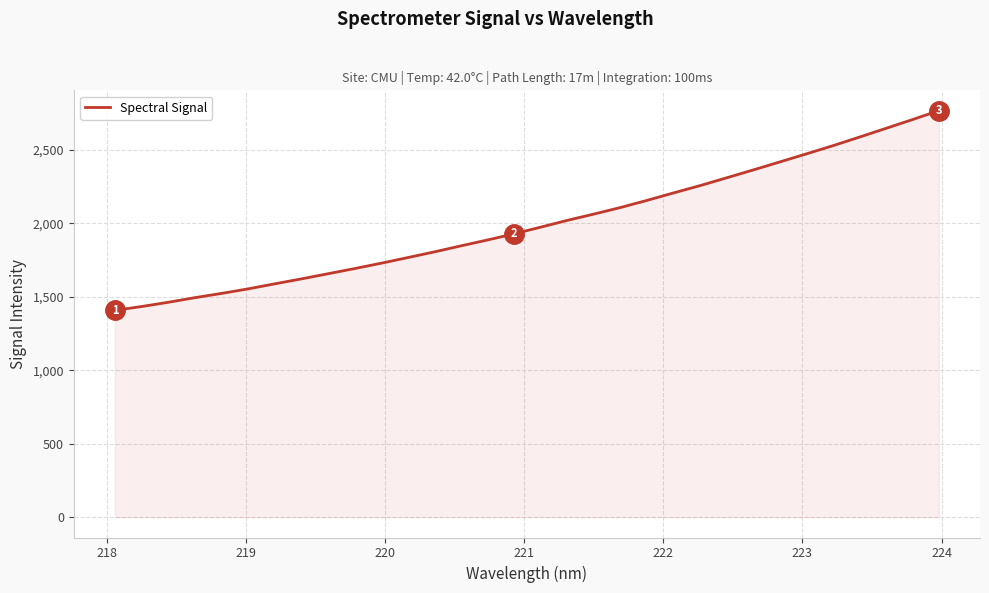

What is the maximum value shown in the chart?

2766.5